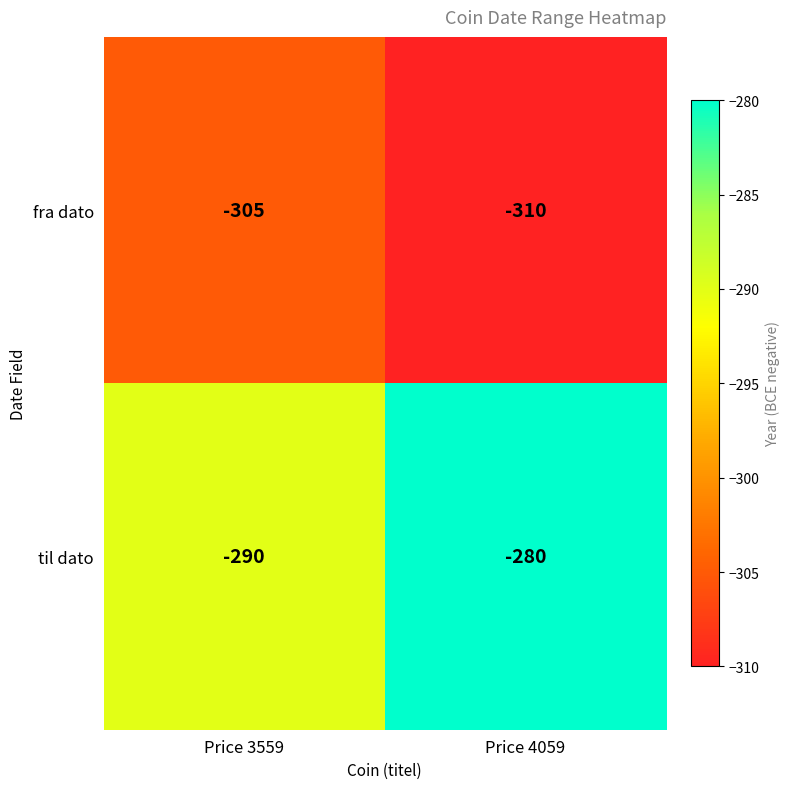

Rank the series at Price 4059 from lowest to highest value.

fra dato, til dato